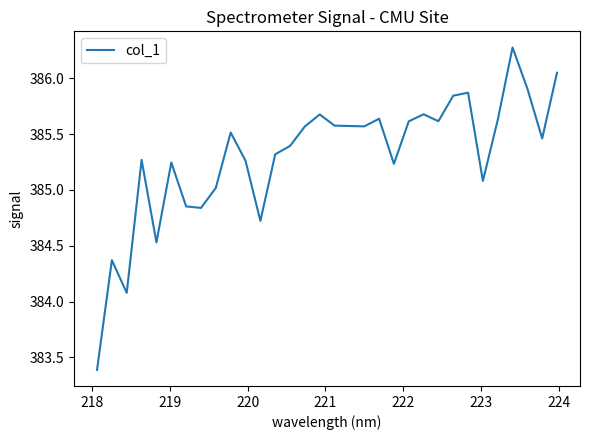

What is the greatest value displayed?

386.3